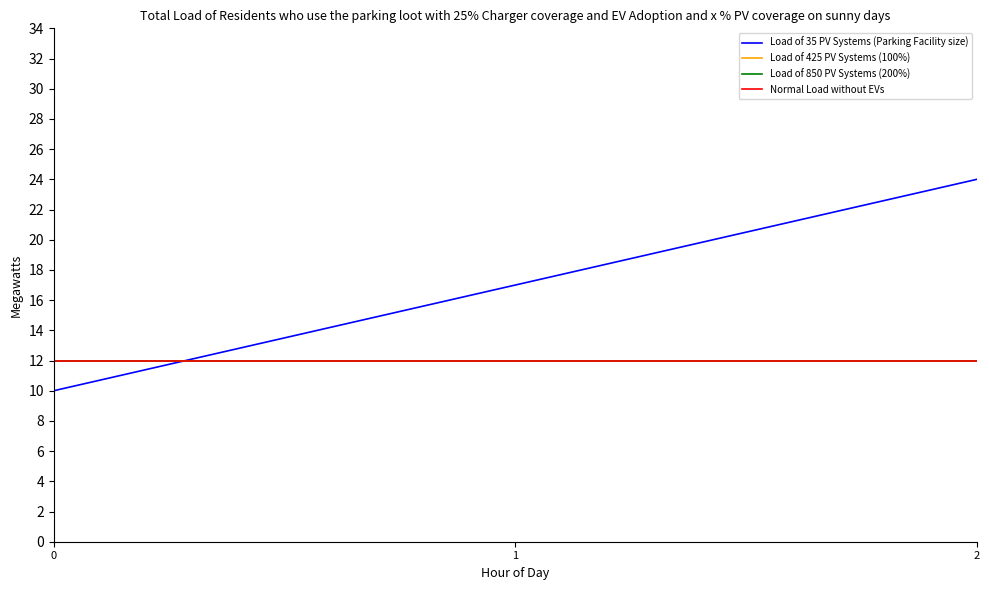

Does the chart display data point markers on the line(s)?

No